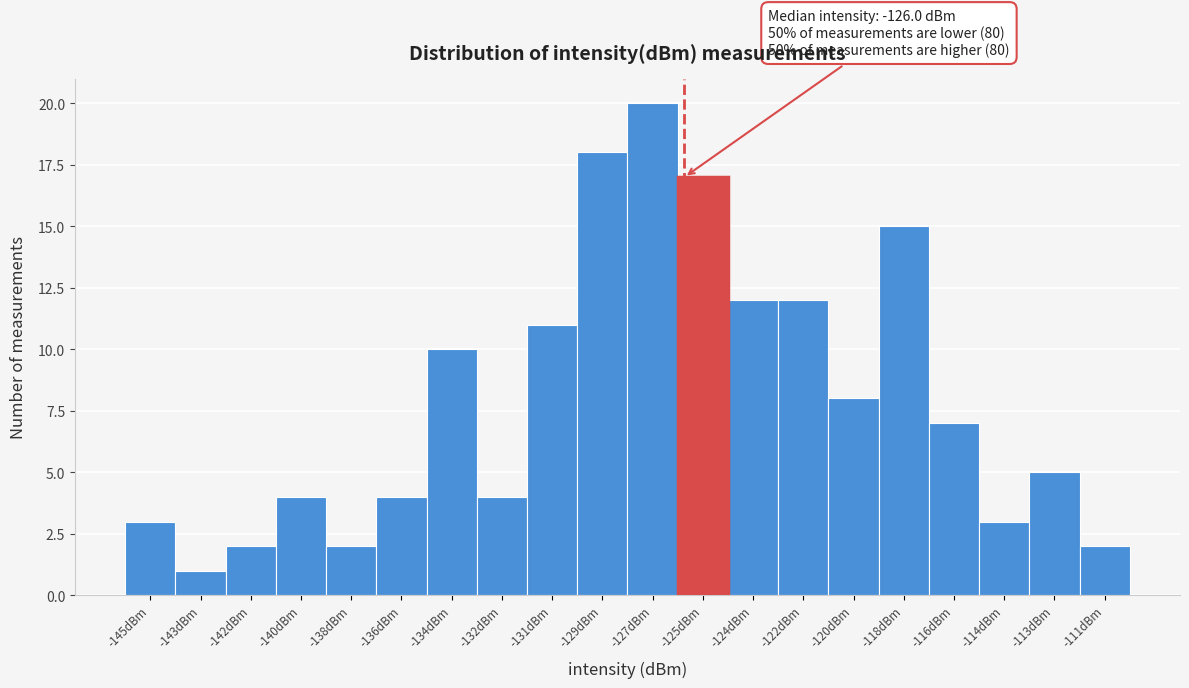

Reading right to left, list all the values displayed in this chart.

-111dBm=2	-113dBm=5	-114dBm=3	-116dBm=7	-118dBm=15	-120dBm=8	-122dBm=12	-124dBm=12	-125dBm=17	-127dBm=20	-129dBm=18	-131dBm=11	-132dBm=4	-134dBm=10	-136dBm=4	-138dBm=2	-140dBm=4	-142dBm=2	-143dBm=1	-145dBm=3